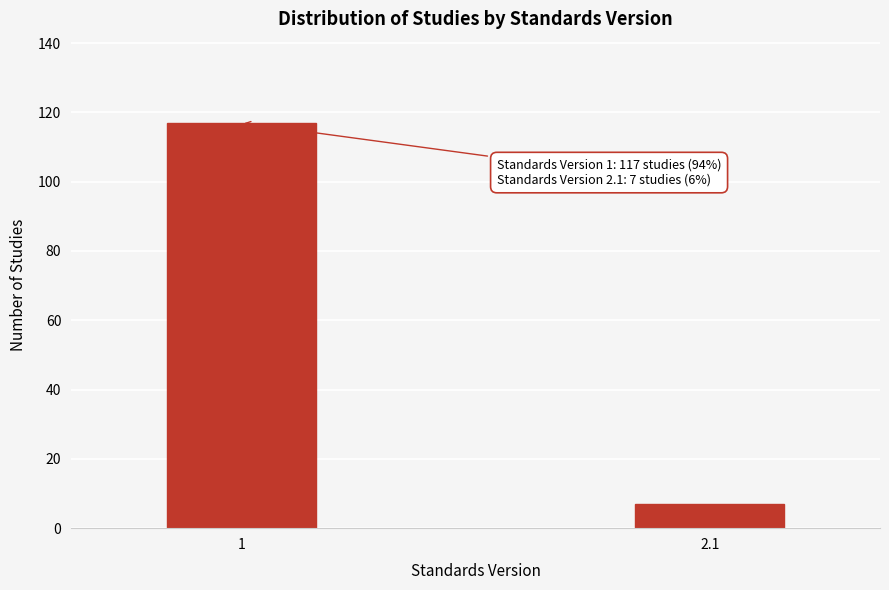

Reading left to right, extract all data points from this chart.

1=117	2.1=7